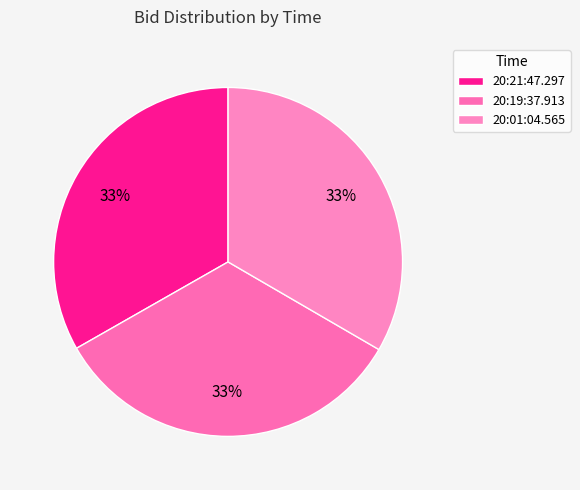

Is it true that 20:21:47.297 is 48% of the pie?

False